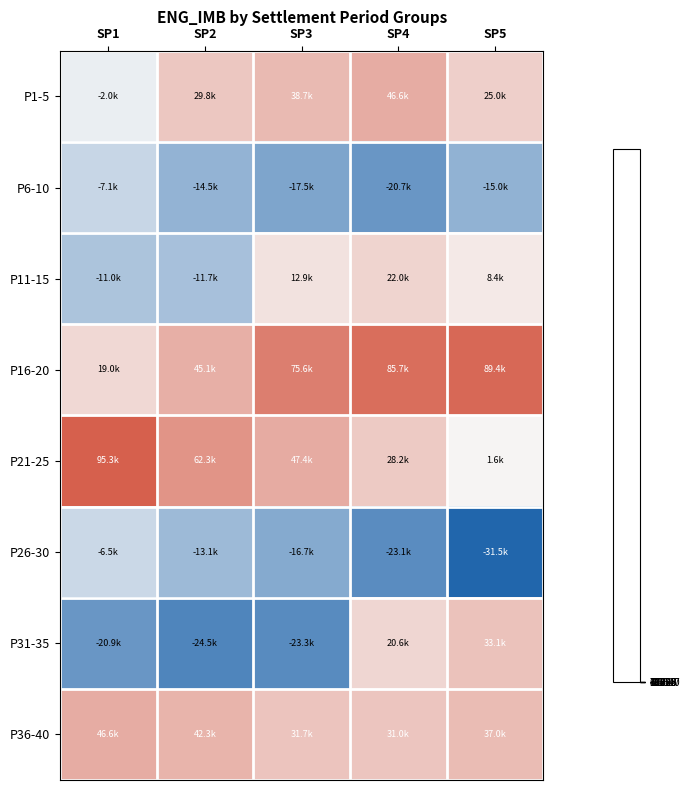

Reading right to left, transcribe all the data shown in this chart.

P1-5: SP5=24952.3	SP4=46620.6	SP3=38704.9	SP2=29830.9	SP1=-1960.3
P6-10: SP5=-15014.4	SP4=-20745.5	SP3=-17536.8	SP2=-14544.9	SP1=-7119.2
P11-15: SP5=8414.0	SP4=22005.6	SP3=12928.4	SP2=-11688.0	SP1=-11036.1
P16-20: SP5=89393.8	SP4=85673.8	SP3=75646.2	SP2=45089.8	SP1=18988.7
P21-25: SP5=1596.0	SP4=28220.5	SP3=47350.7	SP2=62299.2	SP1=95313.0
P26-30: SP5=-31547.1	SP4=-23108.2	SP3=-16721.4	SP2=-13104.5	SP1=-6488.6
P31-35: SP5=33063.6	SP4=20645.9	SP3=-23344.6	SP2=-24511.0	SP1=-20927.6
P36-40: SP5=37022.7	SP4=30969.2	SP3=31740.4	SP2=42321.3	SP1=46576.7